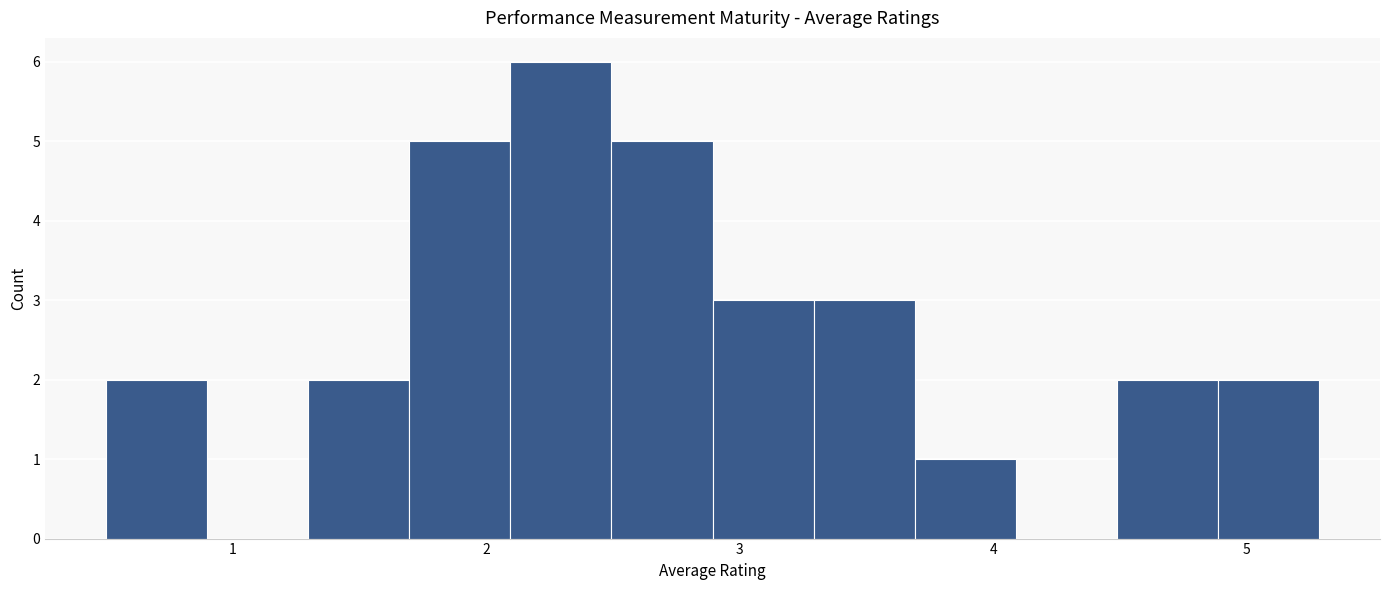

Read against the x-axis, roughly where is the centre of the tallest bar?

2.3